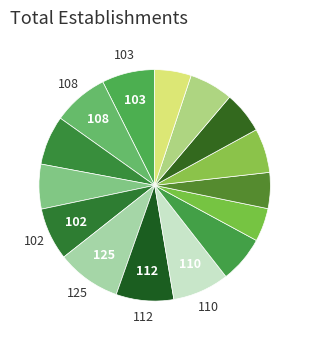

Rank the categories by value from lowest to highest.

2003, 2004, 2008, 2006, 2007, 2005, 1997, 2002, 1996, 1998, 1994, 1995, 2001, 2000, 1999